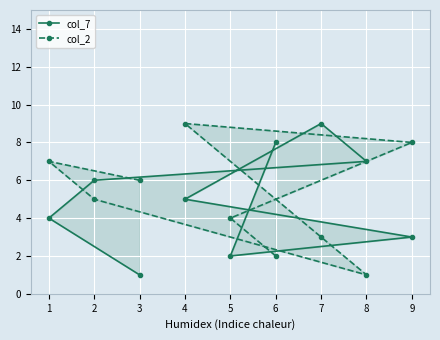

How many values in the col_7 series exceed 5?

4